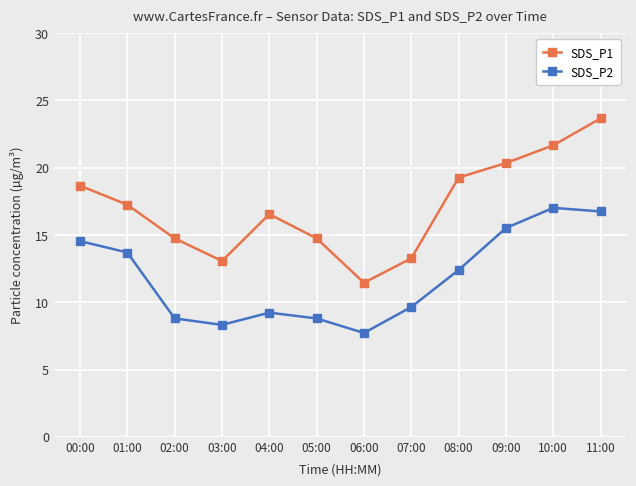

What is the difference between the maximum and minimum values in the SDS_P2 series?

9.3